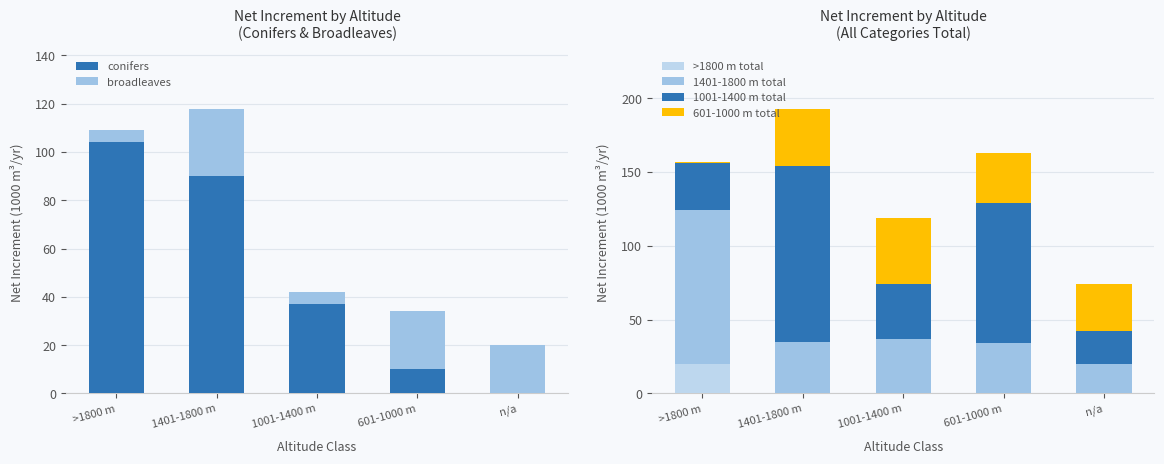

What is the total value across all series at n/a?

94